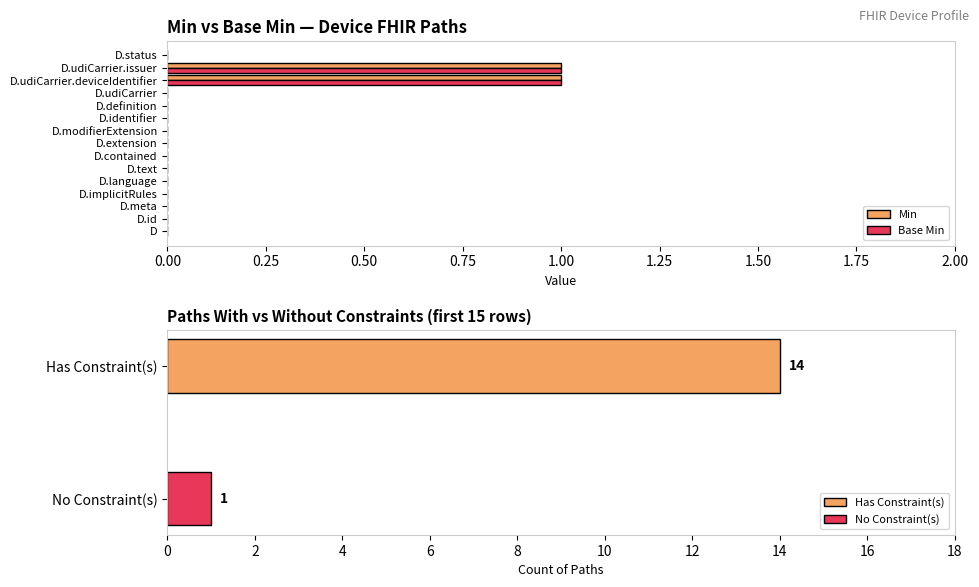

Reading left to right, what are all the values shown in this chart?

Min: 0	0	0	0	0	0	0	0	0	0	0	0	1	1	0
Base Min: 0	0	0	0	0	0	0	0	0	0	0	0	1	1	0